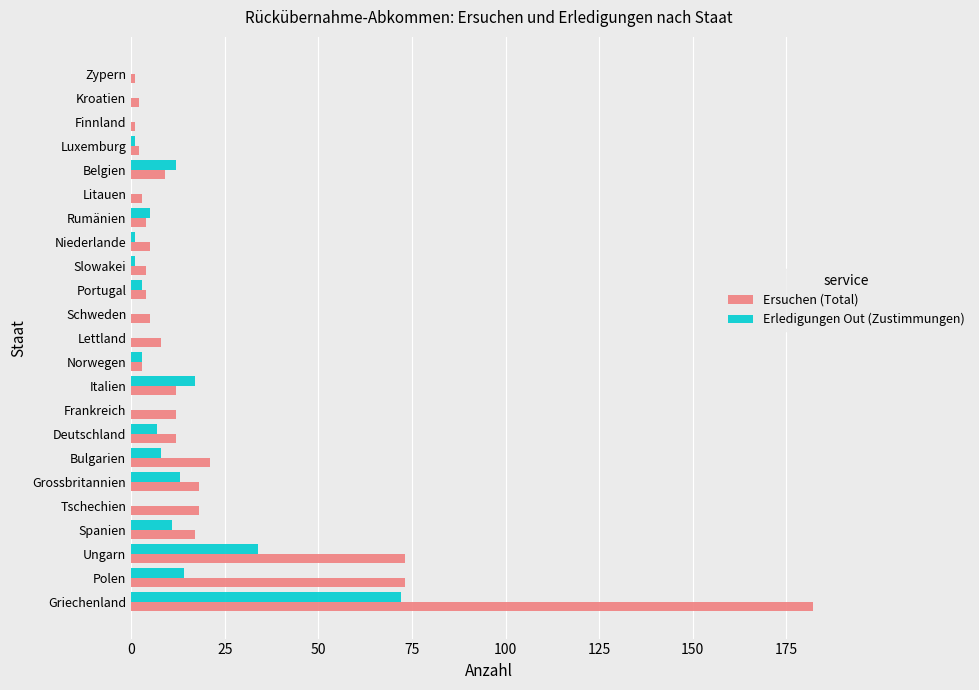

What is the total value across all series at Bulgarien?

29